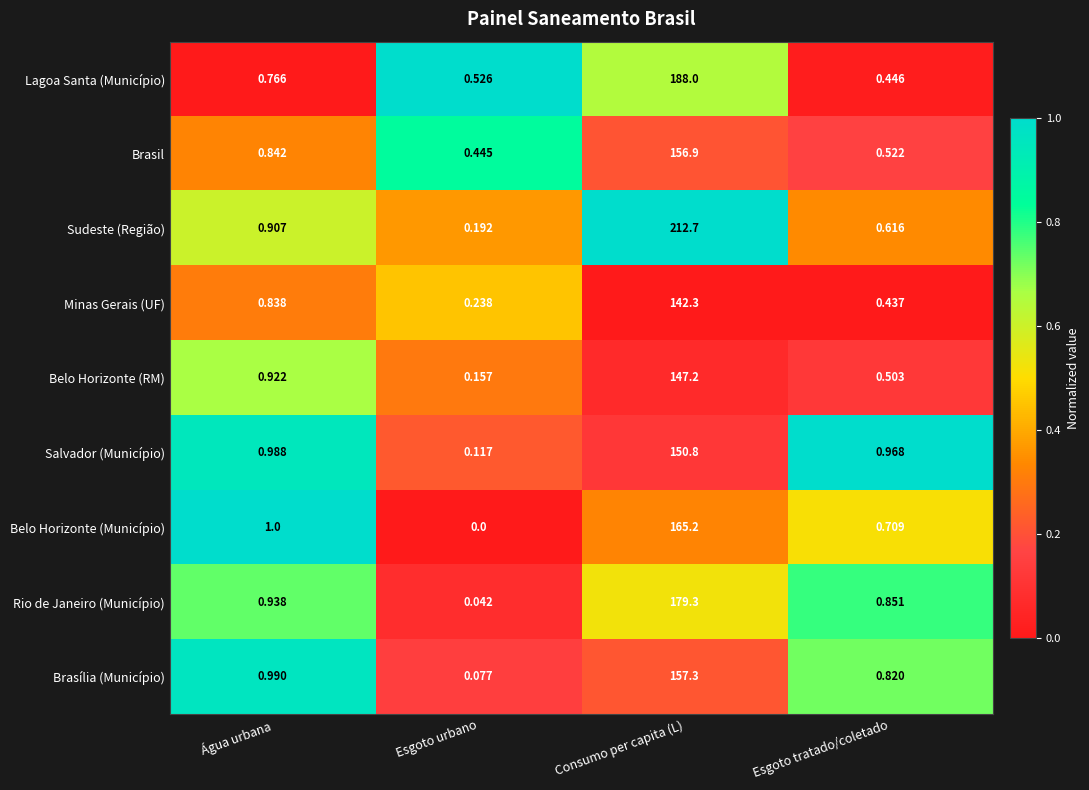

At which category does the chart reach its peak across all series?

Consumo per capita (L)